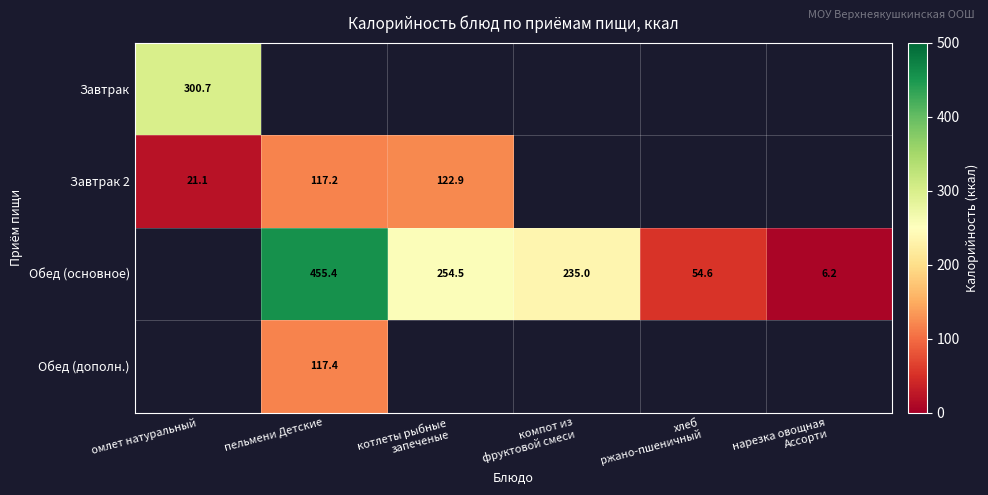

The value of Обед (основное) at пельмени Детские is 690.4. True or false?

False